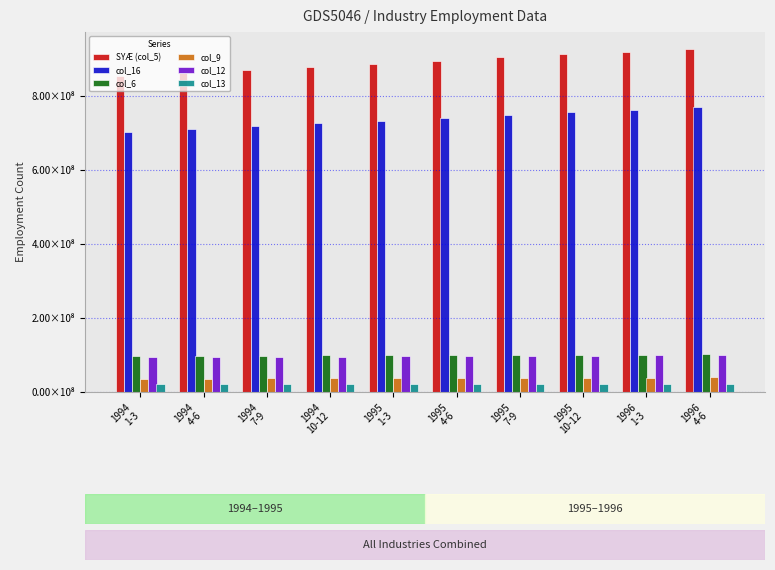

Are the bars horizontal?

No